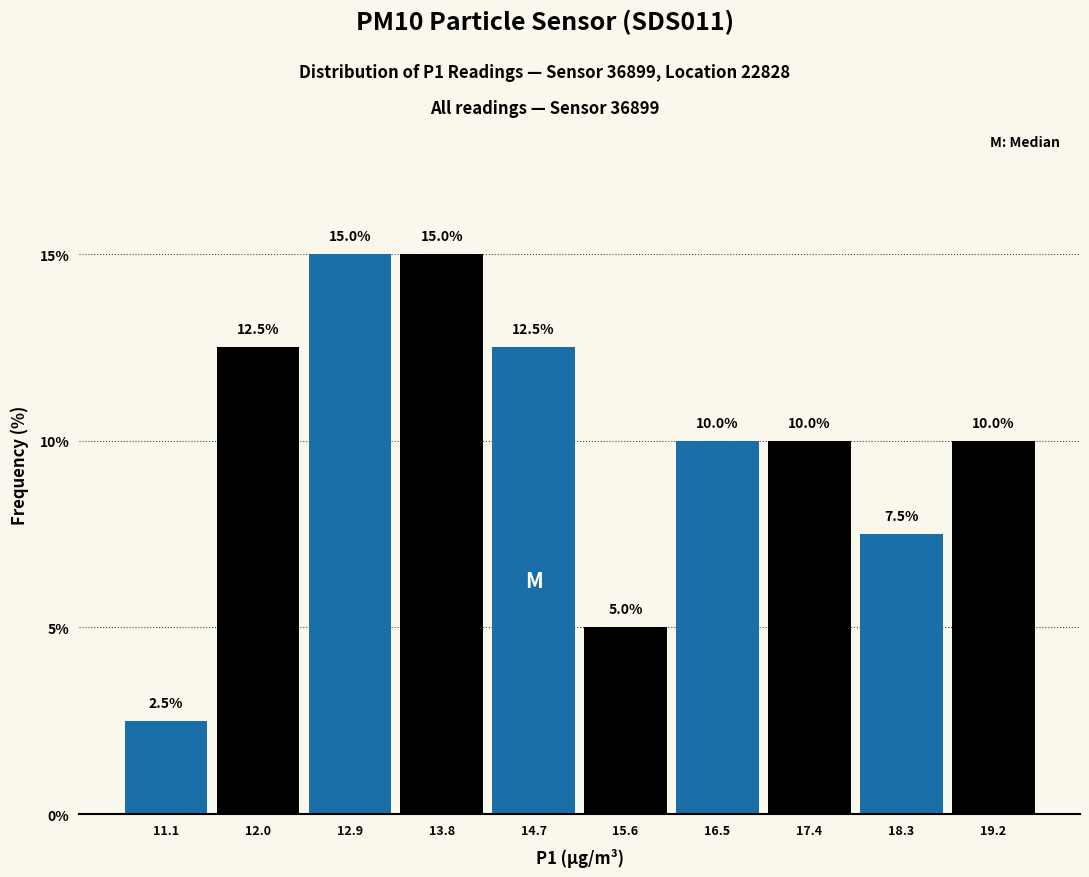

How tall is the bar that spans 18.79 to 19.70 on the x-axis? The bar edges are not printed on the chart, so give them approximately, as read against the axis.

10.0